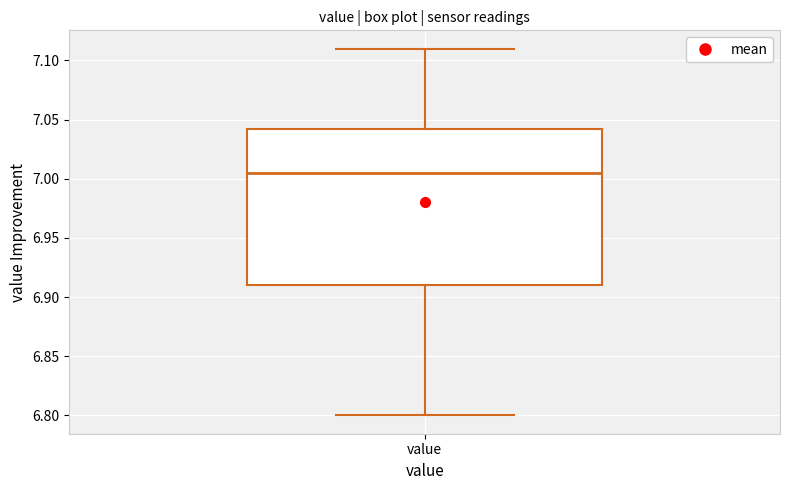

Where does the lower whisker of the box for value end on the y-axis? The values are not printed on the chart, so give them approximately, as read against the axis.

6.800